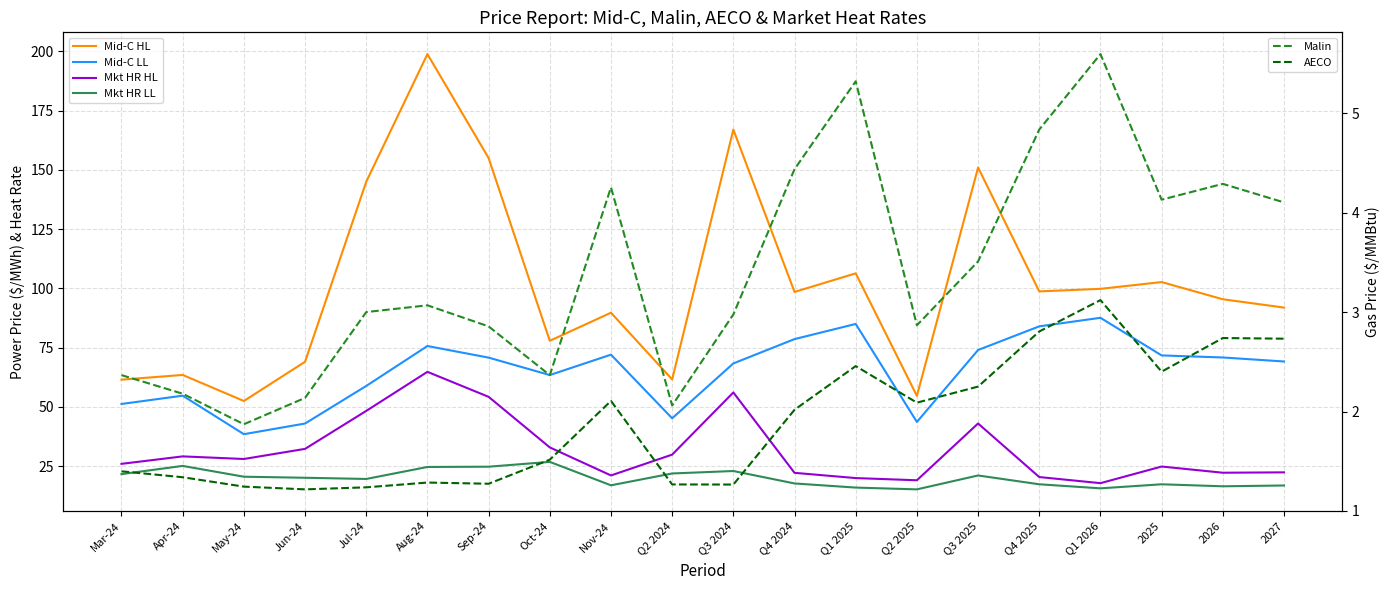

True or false: Mid-C LL and Mkt HR HL cross at least once.

False